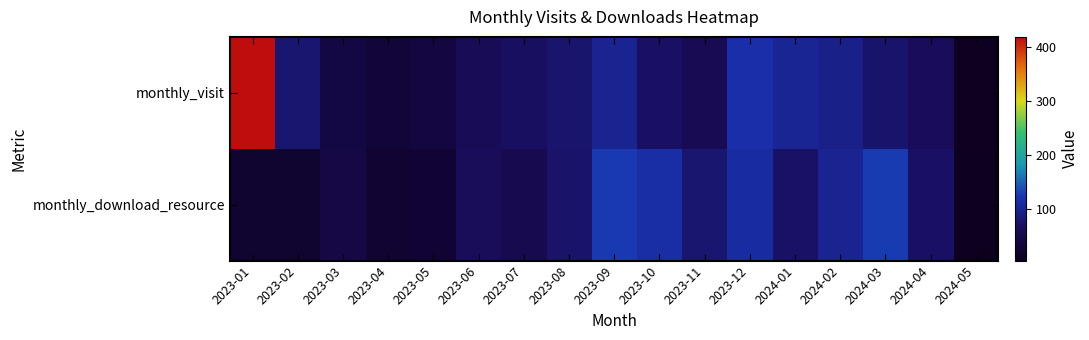

What is the greatest value displayed?

418